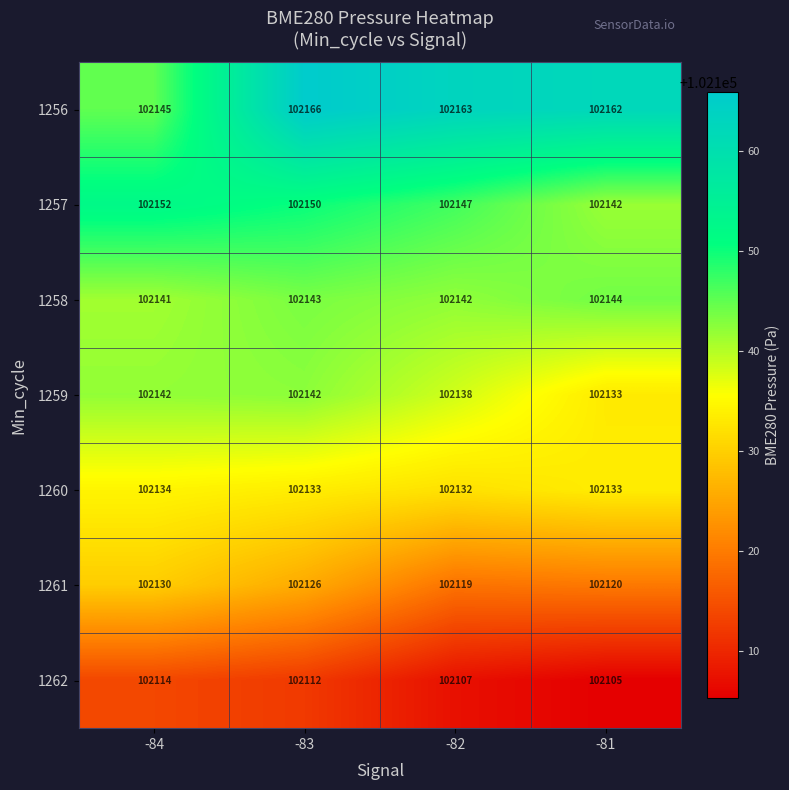

The value of 1260 at -82 is 29824. True or false?

False